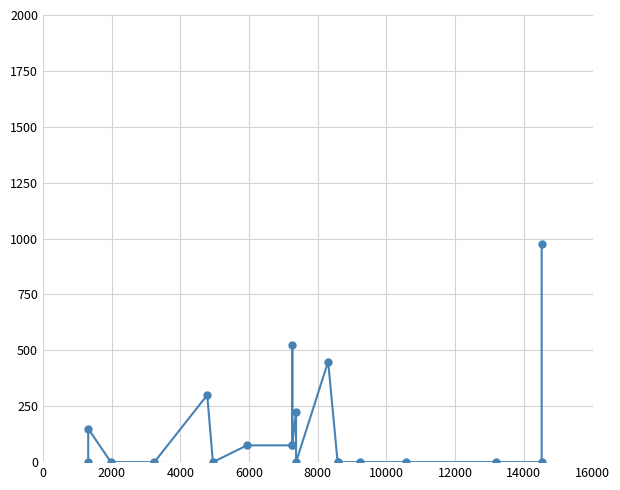

How many points are higher than both their immediate neighbors (excluding endpoints)?

5